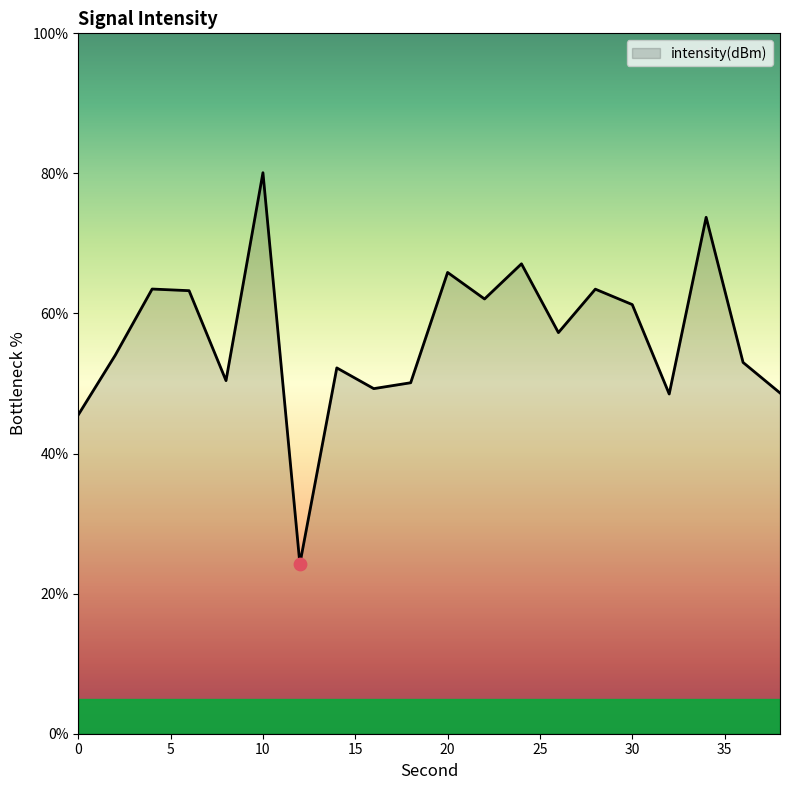

What is the maximum value shown in the chart?

80.1